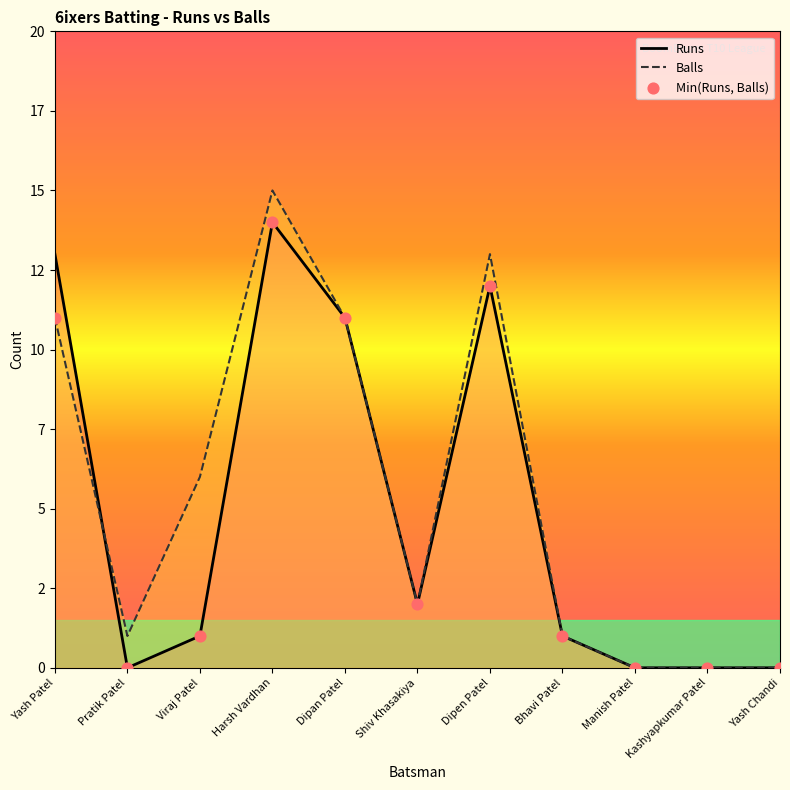

At which category is the sum across all series the highest?

Harsh Vardhan